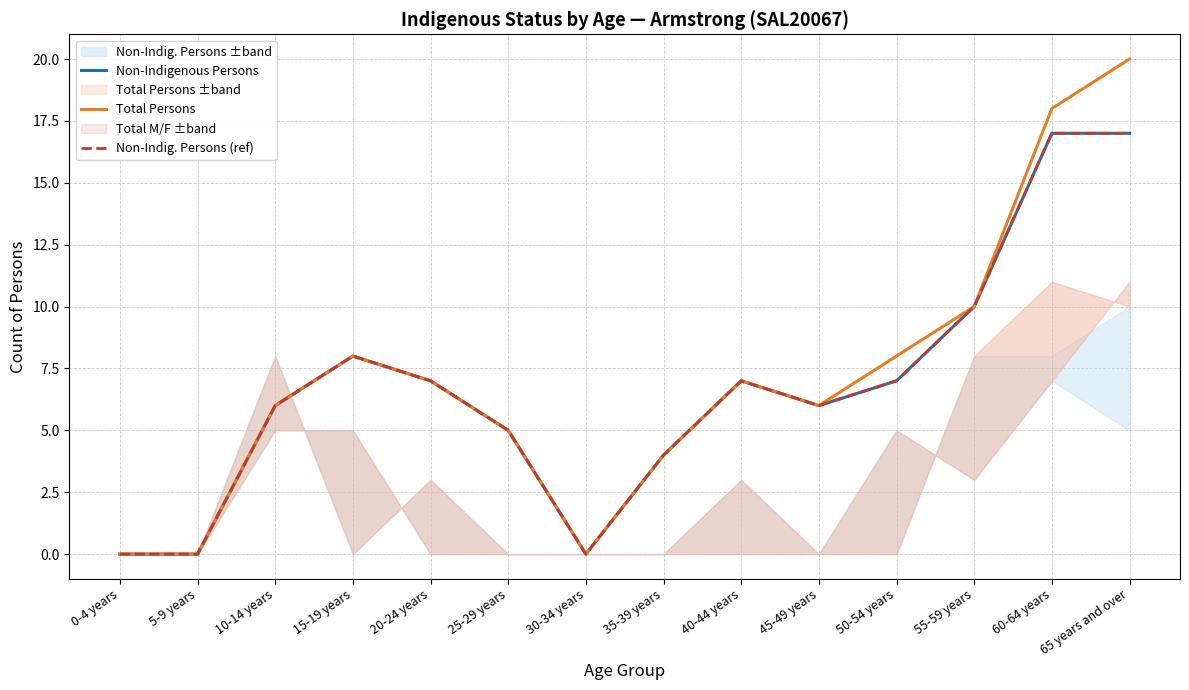

At how many categories does at least one series exceed 6?

7